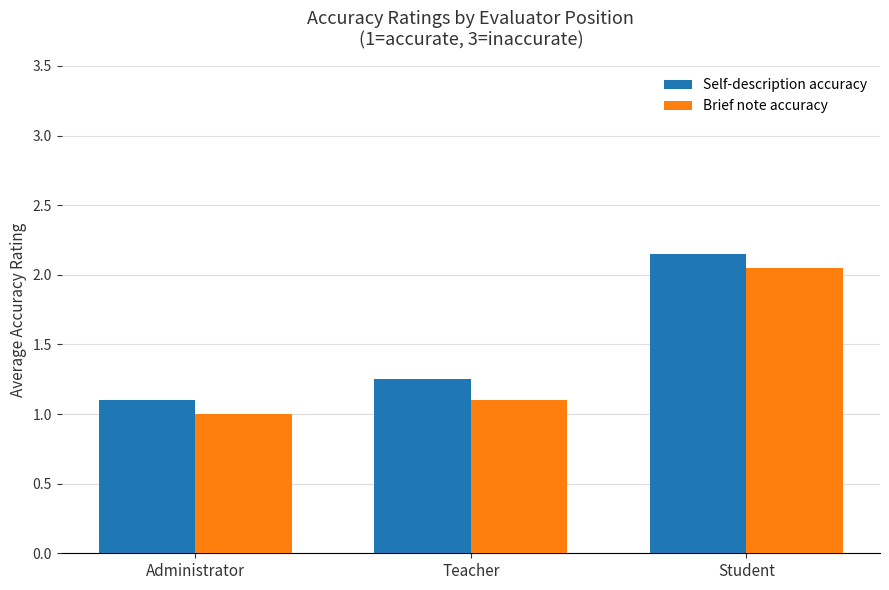

The Self-description accuracy series shows 1.9 at Administrator. True or false?

False